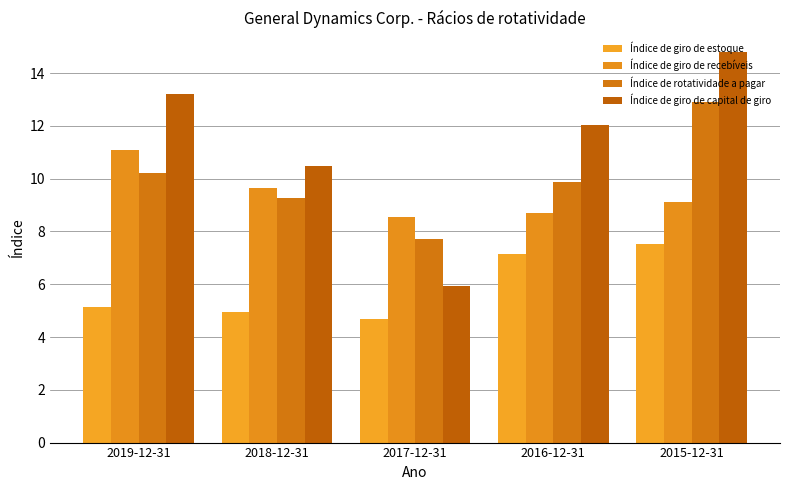

List the series in order of their peak value, lowest first.

Índice de giro de estoque, Índice de giro de recebíveis, Índice de rotatividade a pagar, Índice de giro de capital de giro